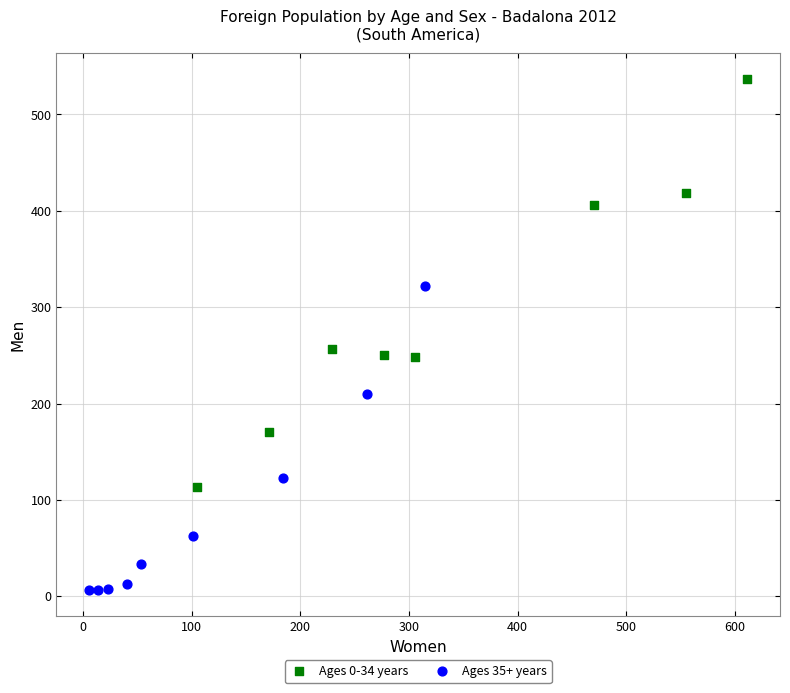

Which series has the widest spread of Y values?

Ages 0-34 years